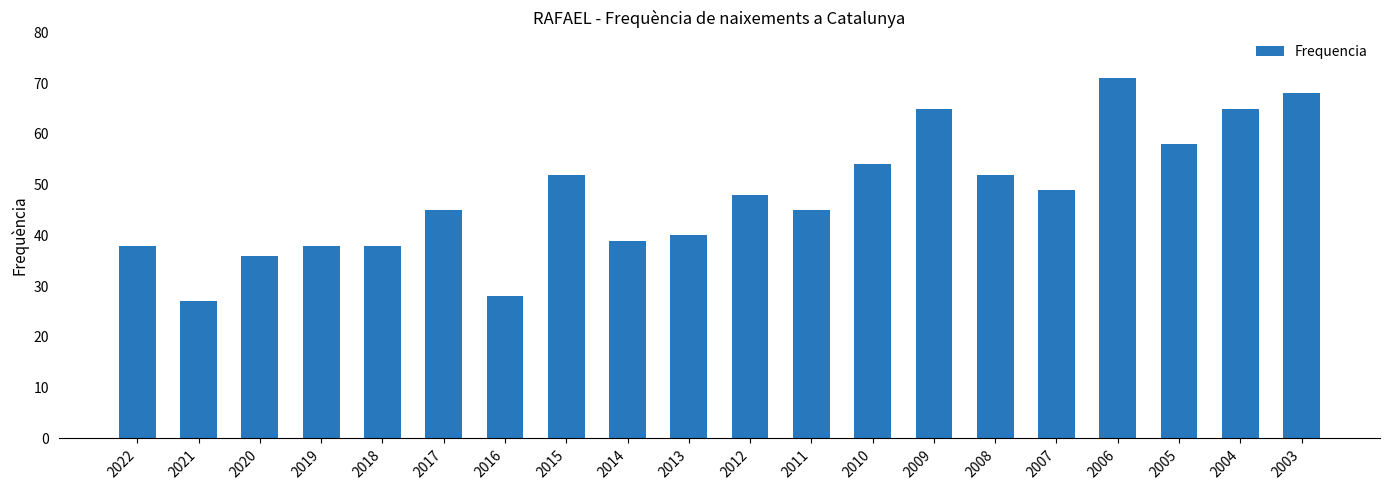

Which label corresponds to the smallest value in the chart?

2021